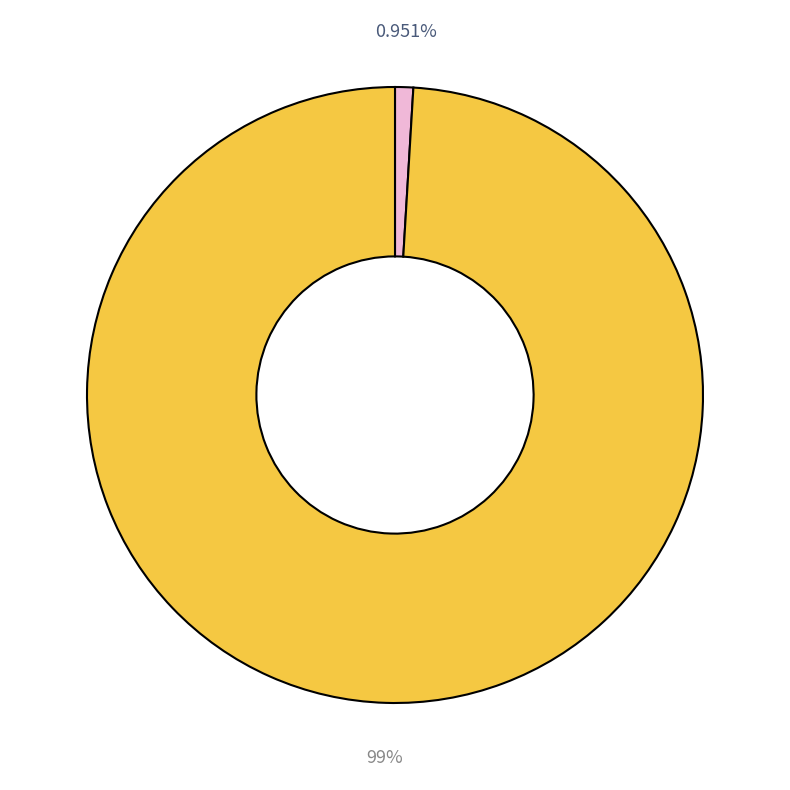

Is there any slice that represents more than half of the pie?

Yes